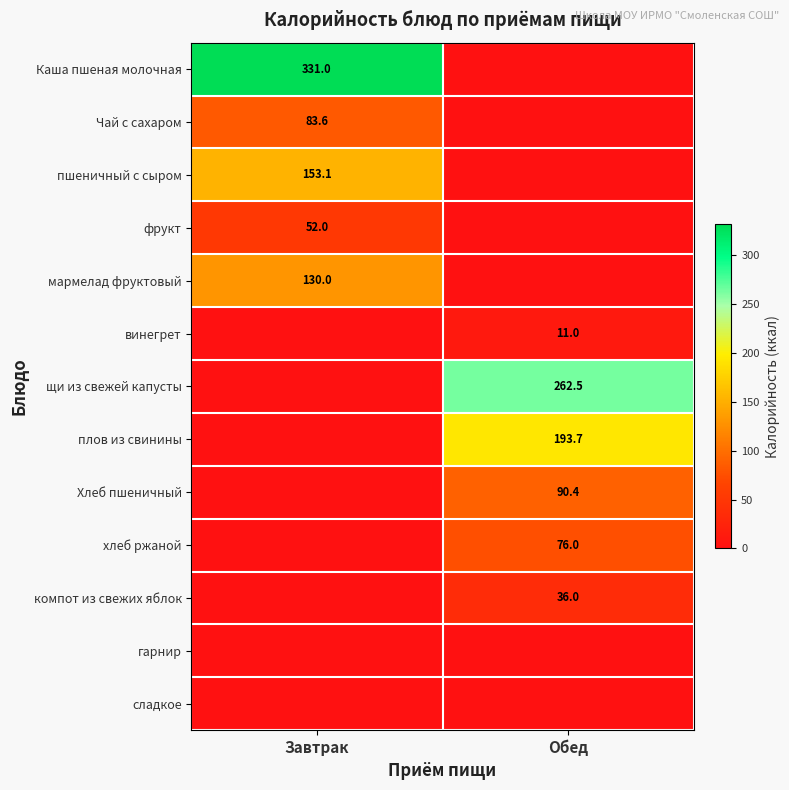

Is the value of Хлеб пшеничный at Обед greater than the value of фрукт at Завтрак?

Yes